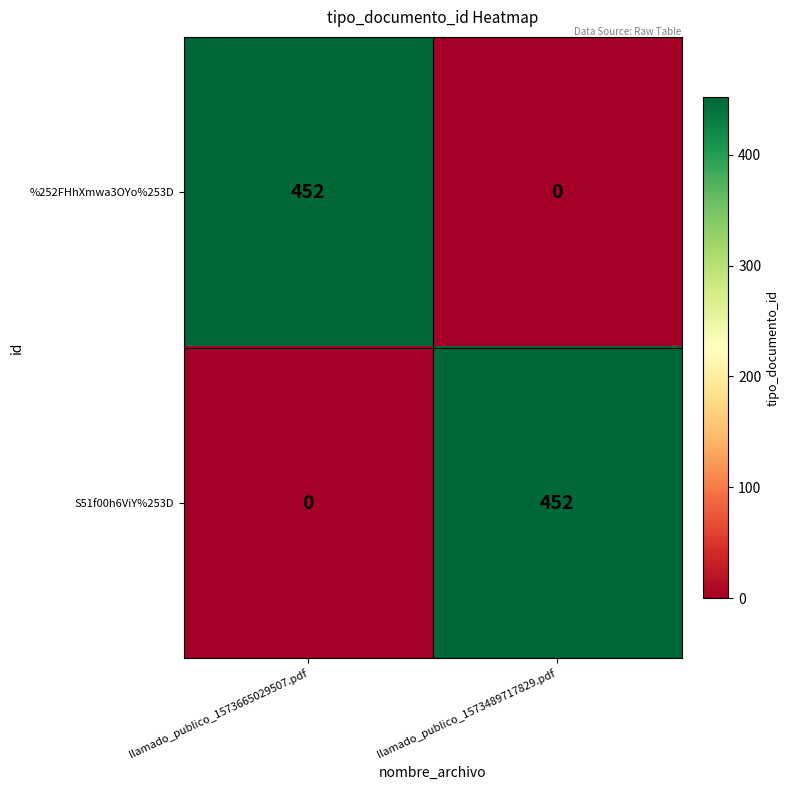

Is it true that %252FHhXmwa3OYo%253D equals 452 at llamado_publico_1573665029507.pdf?

True